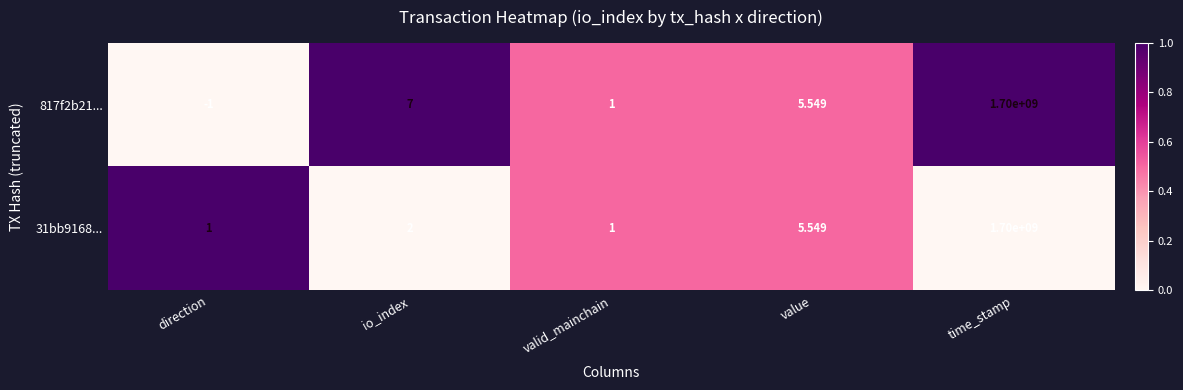

At direction, list the series in order from smallest to largest.

817f2b21..., 31bb9168...